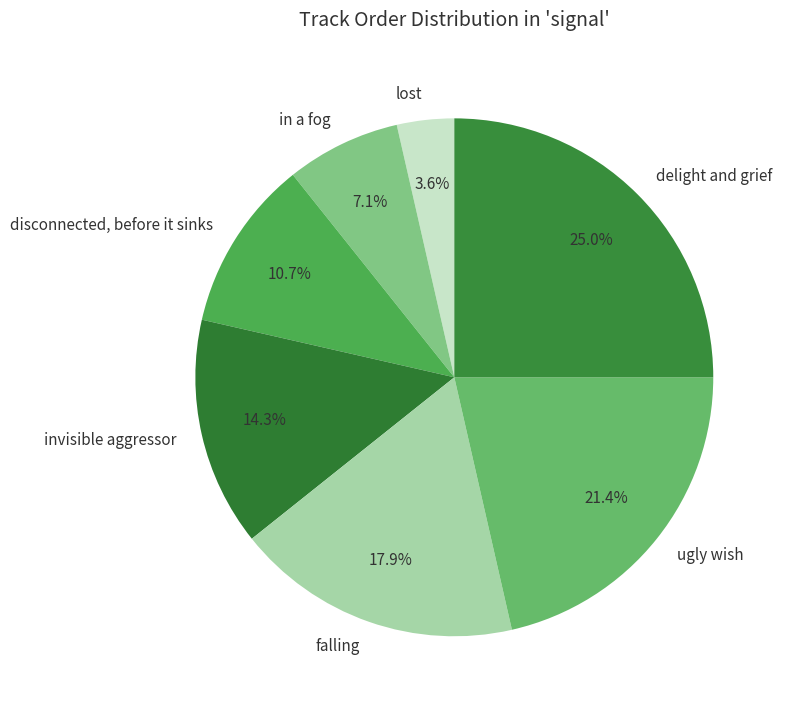

Does lost represent more than half of the total?

No